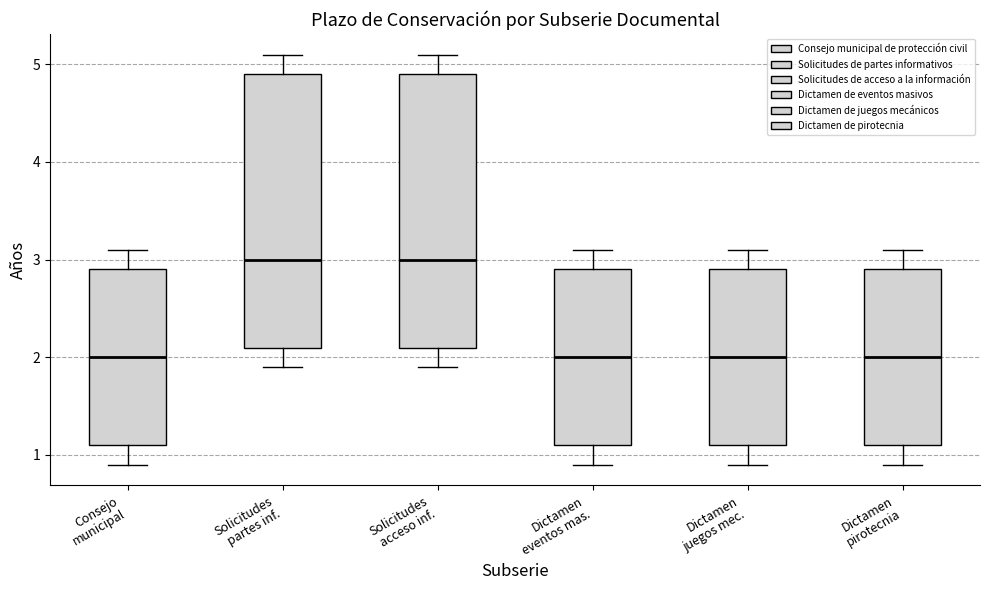

Reading left to right, read every box against the y-axis: the position of its median line, the range the box covers, and the ends of its whiskers. The values are not printed on the chart, so give them approximately, as read against the axis.

Consejo municipal: median 2.0, box 1.1 to 2.9, whiskers 0.9 to 3.1
Solicitudes partes inf.: median 3.0, box 2.1 to 4.9, whiskers 1.9 to 5.1
Solicitudes acceso inf.: median 3.0, box 2.1 to 4.9, whiskers 1.9 to 5.1
Dictamen eventos mas.: median 2.0, box 1.1 to 2.9, whiskers 0.9 to 3.1
Dictamen juegos mec.: median 2.0, box 1.1 to 2.9, whiskers 0.9 to 3.1
Dictamen pirotecnia: median 2.0, box 1.1 to 2.9, whiskers 0.9 to 3.1